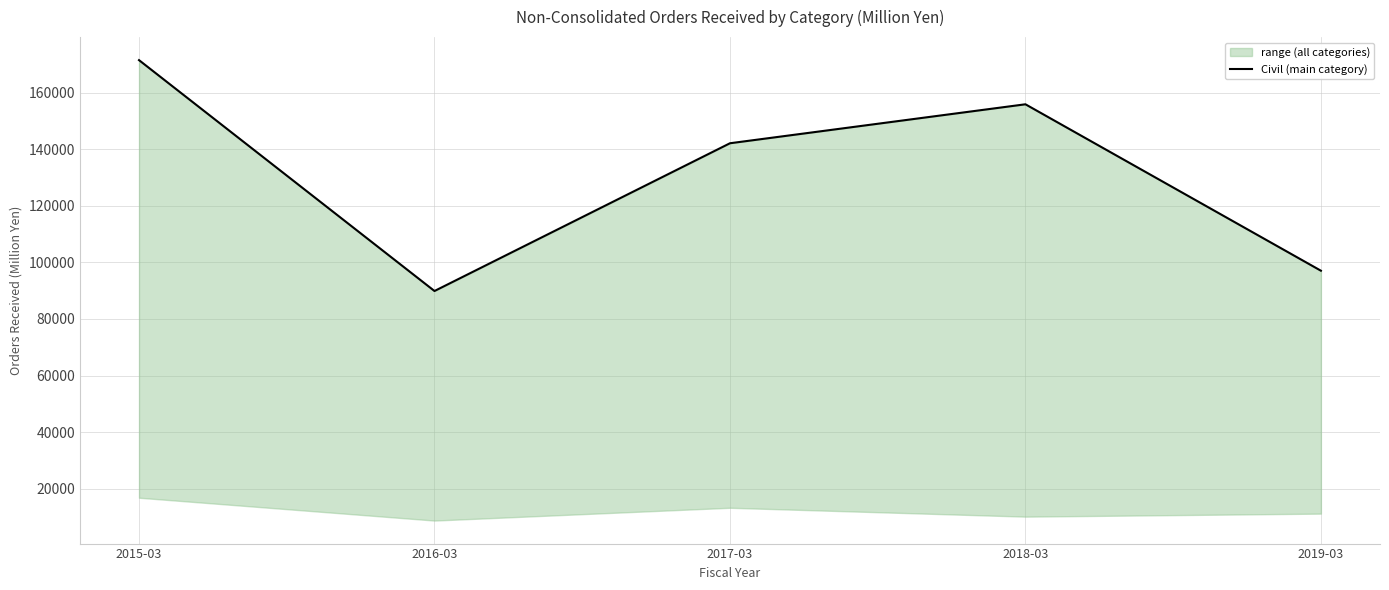

Rank the categories by value from lowest to highest.

2016-03, 2019-03, 2017-03, 2018-03, 2015-03